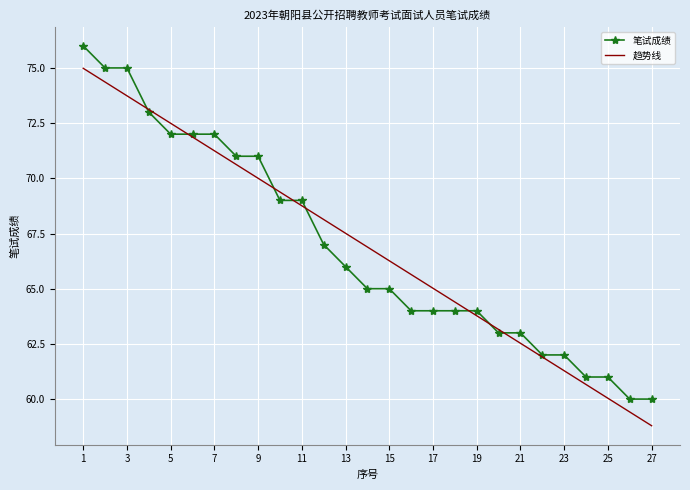

What is the maximum value for 趋势线?

75.0